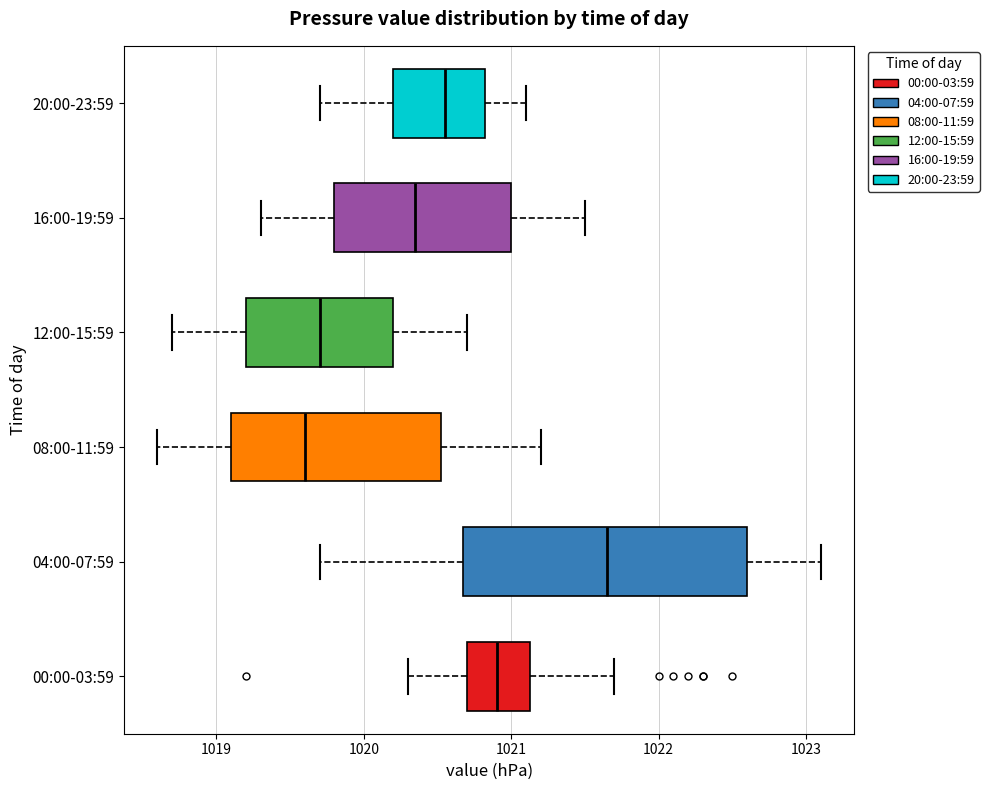

Comparing the boxes themselves (not the whiskers), which one is the widest?

04:00-07:59